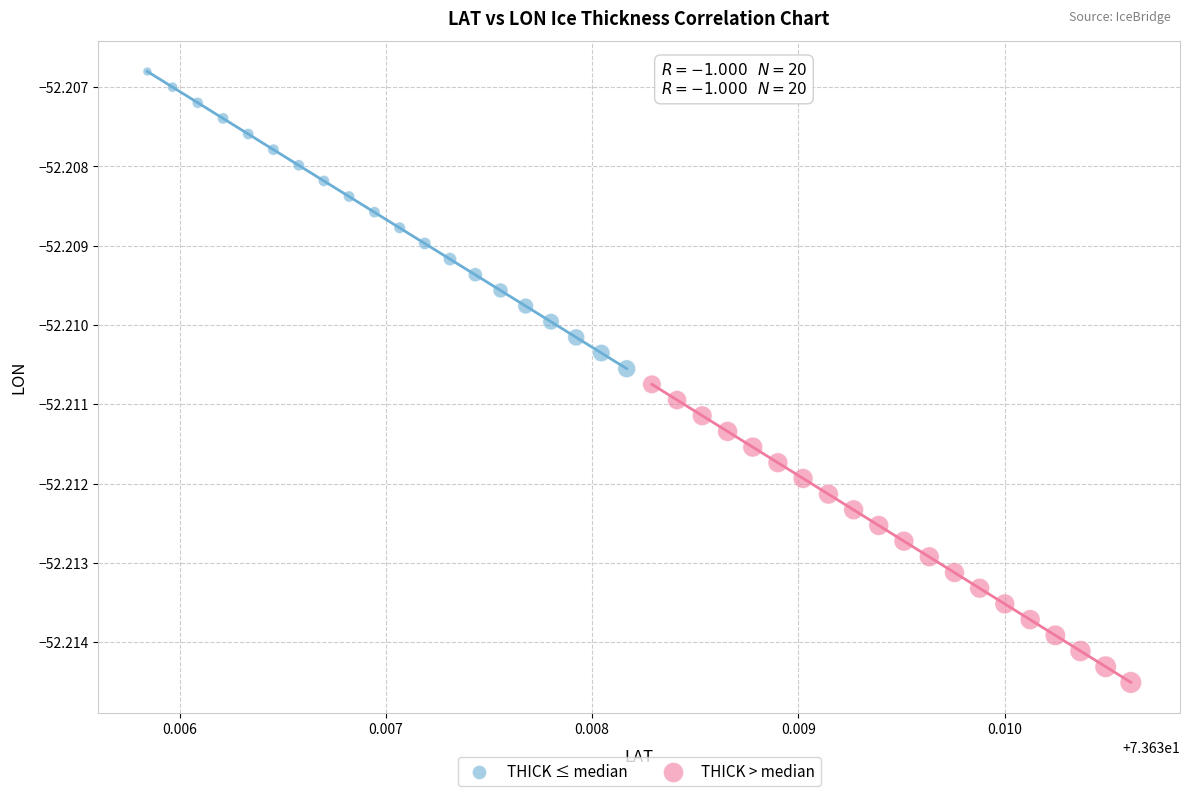

What are all the series names shown in the legend?

THICK ≤ median, THICK > median